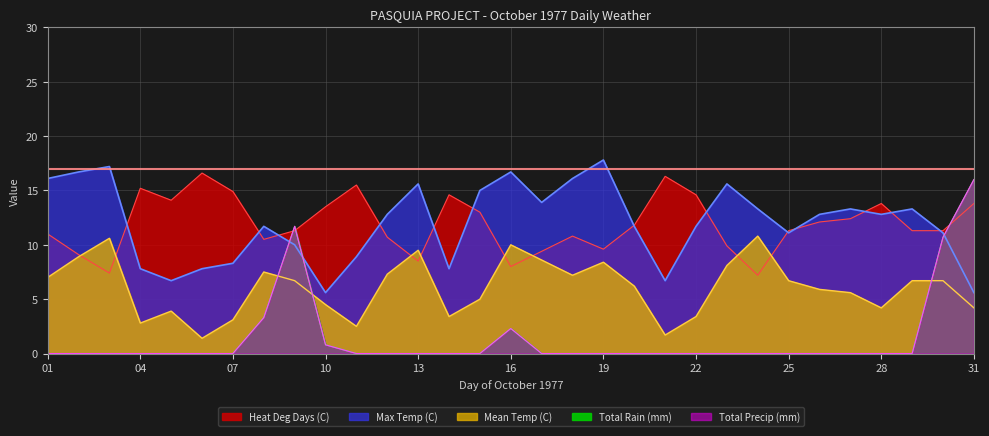

What is the difference between the Mean Temp (C) values at 05 and 24?

6.9